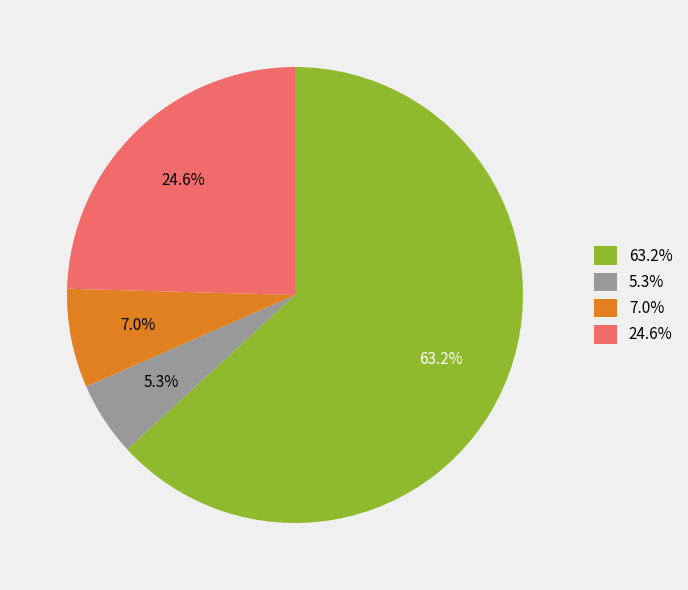

Which has a higher value, 7.0% or 63.2%?

63.2%